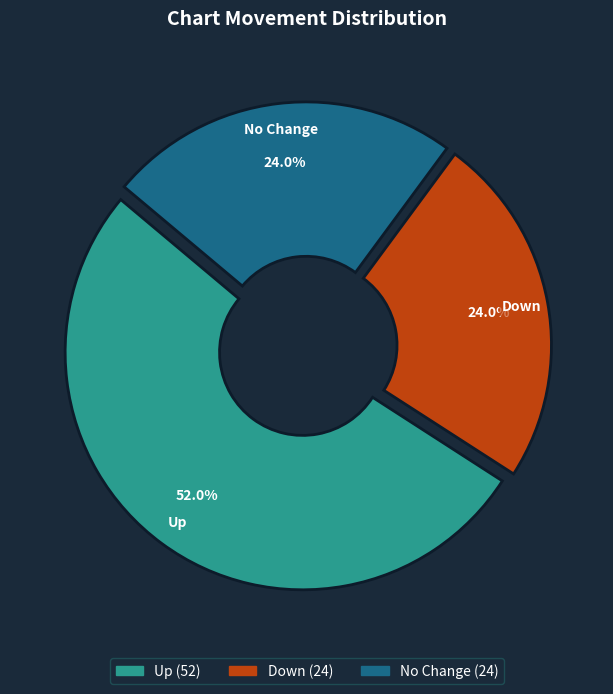

Is there a majority slice in this chart?

Yes